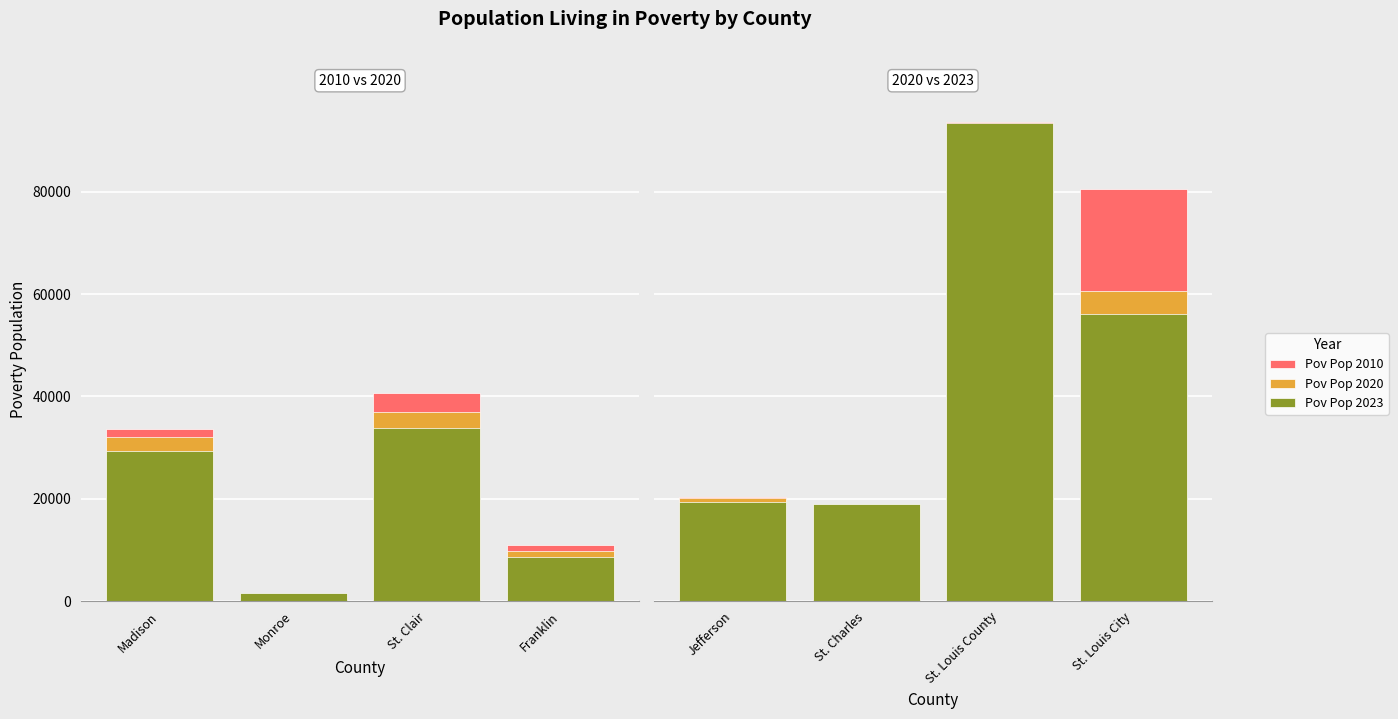

Is it true that Pov Pop 2010 equals 27657 at St. Charles?

False